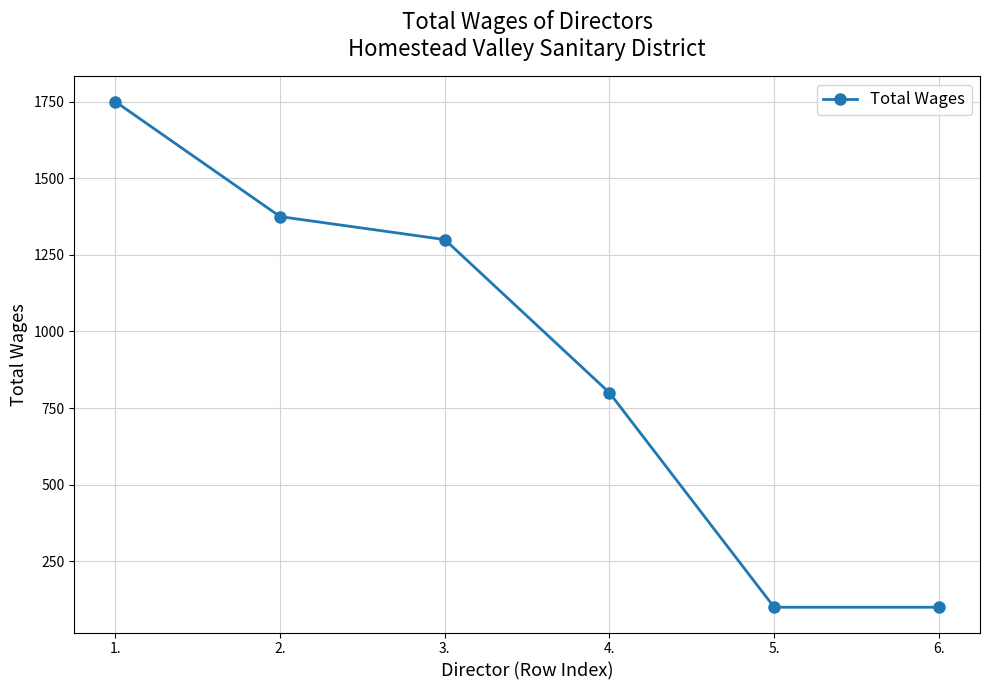

Reading right to left, list all the values displayed in this chart.

100	100	800	1300	1375	1750